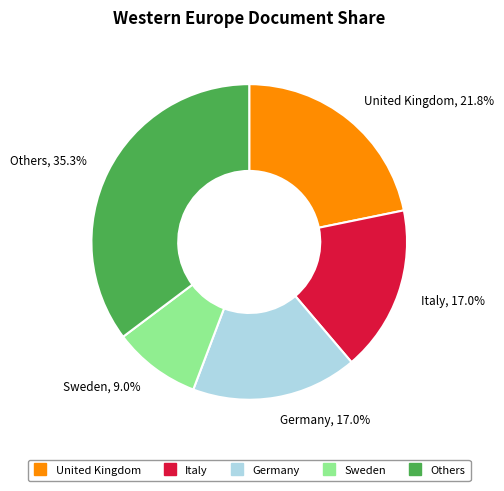

Does any single category account for the majority?

No